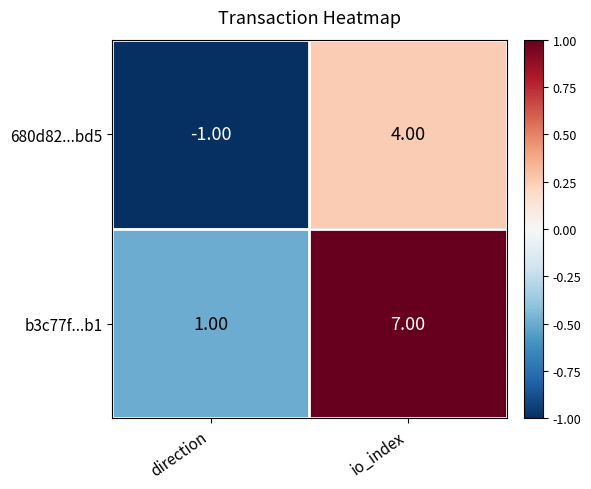

Which series has the largest total across all categories?

b3c77f...b1